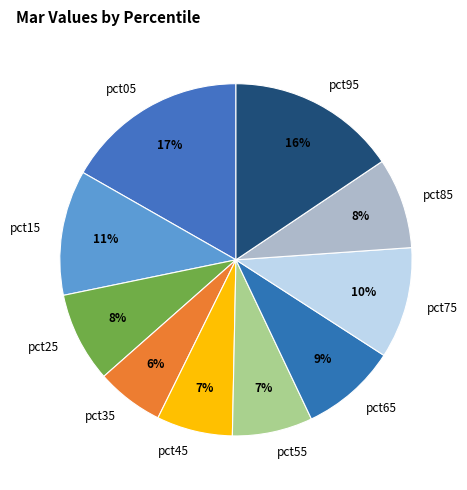

Which category has the biggest portion of the pie?

pct05